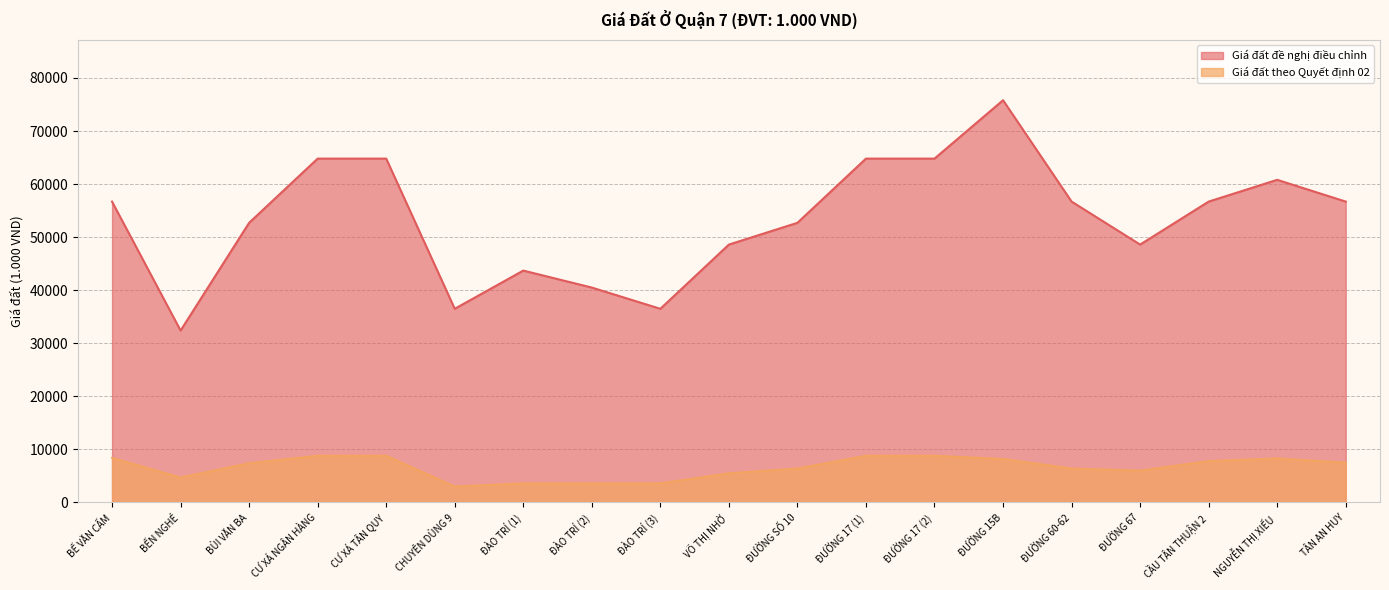

True or false: Giá đất theo Quyết định 02 and Giá đất đề nghị điều chỉnh intersect in this chart.

False